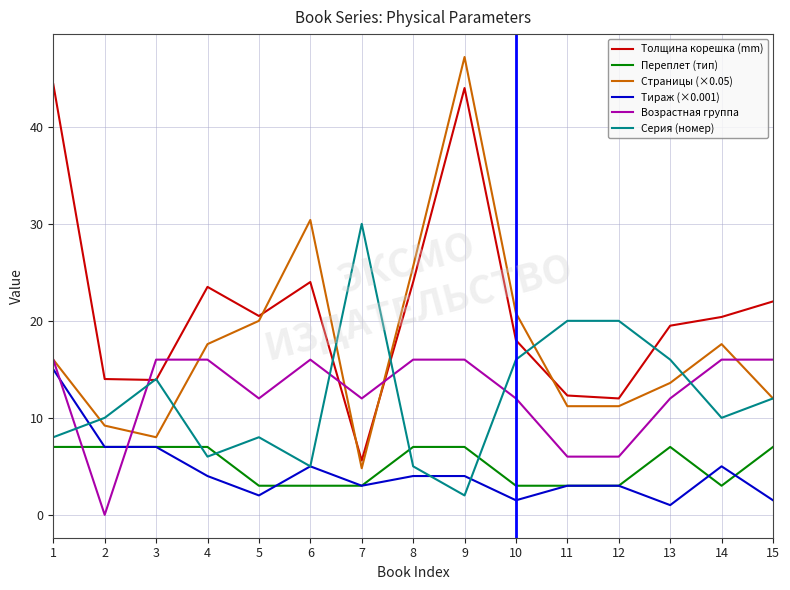

The value of Тираж (×0.001) at 7 is 3.0. True or false?

True